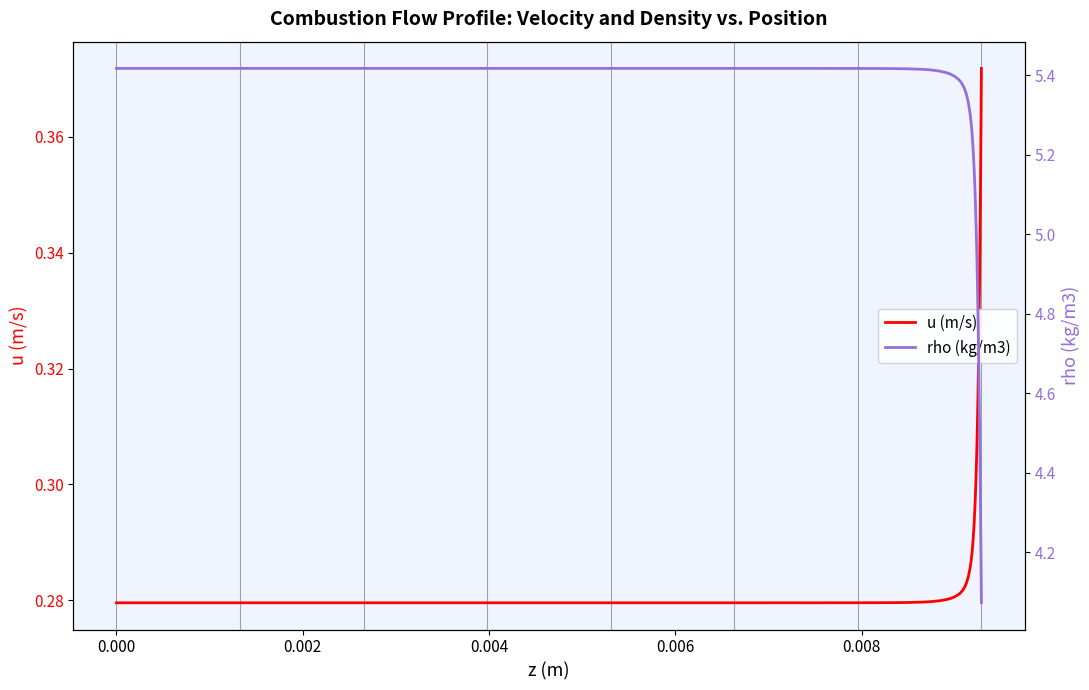

What are all the series names shown in the legend?

u (m/s), rho (kg/m3)